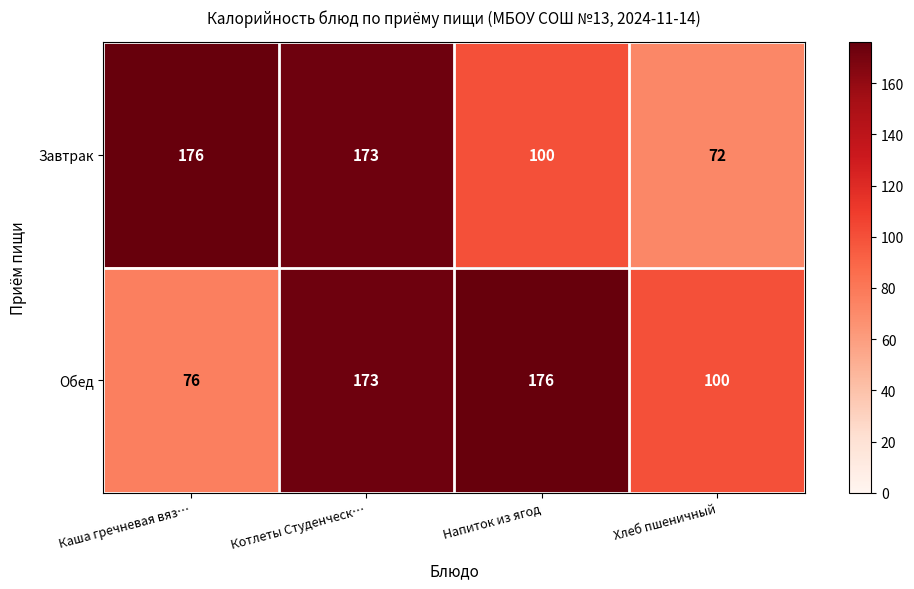

Is it true that Обед equals 234 at Котлеты Студенческ…?

False